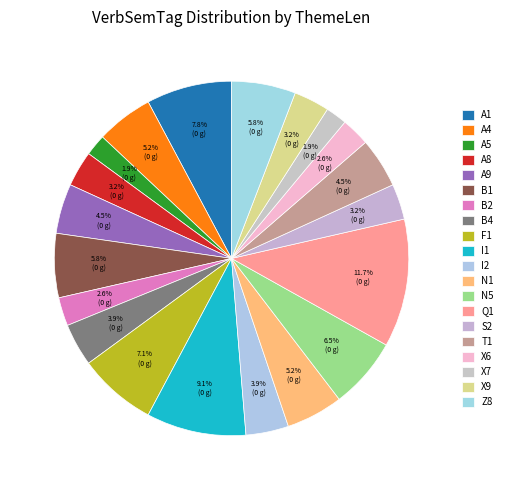

What portion of the pie excludes X6?

97.4%